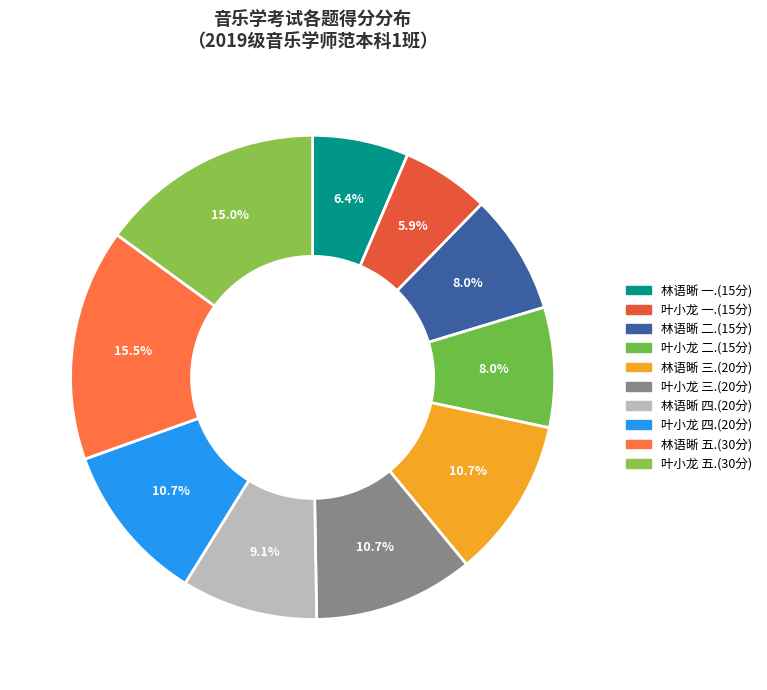

The 叶小龙 三.(20分) slice represents 11% of the pie. True or false?

True